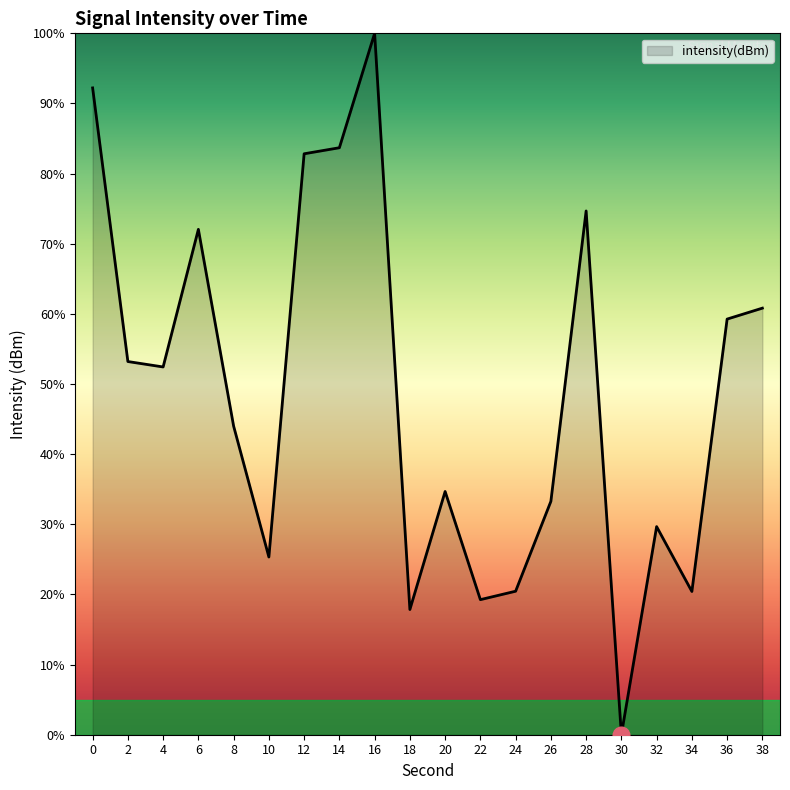

What is the greatest value displayed?

100.0